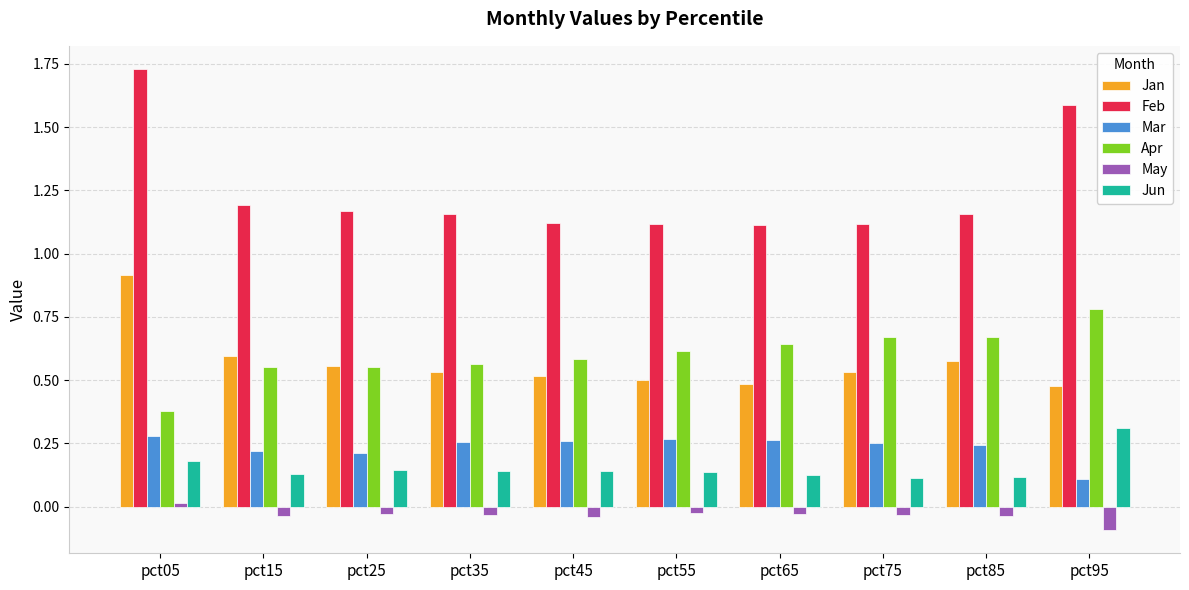

Between pct05 and pct55, which series saw the biggest shift?

Feb